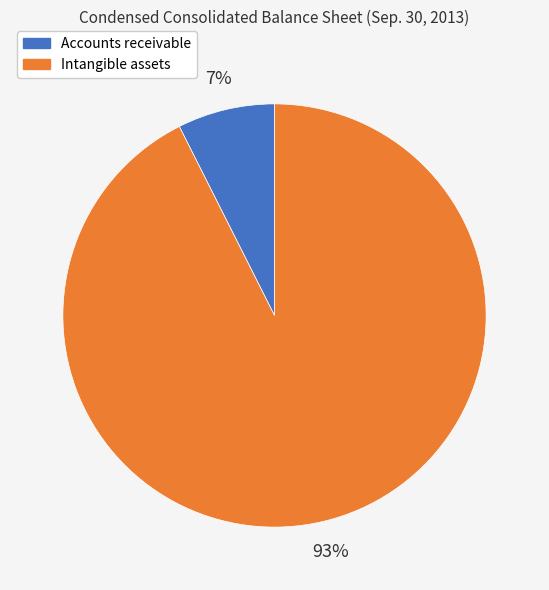

What percentage is the Accounts receivable slice, to the nearest percent?

7%